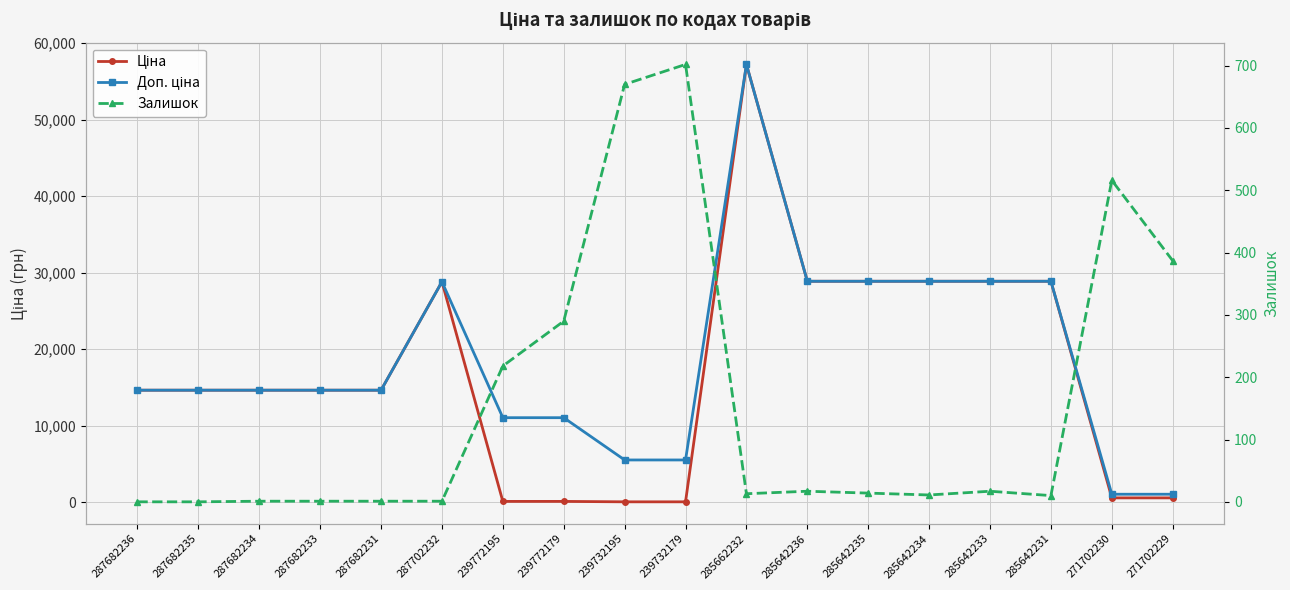

What is the label of the 12th point from the right?

239772195